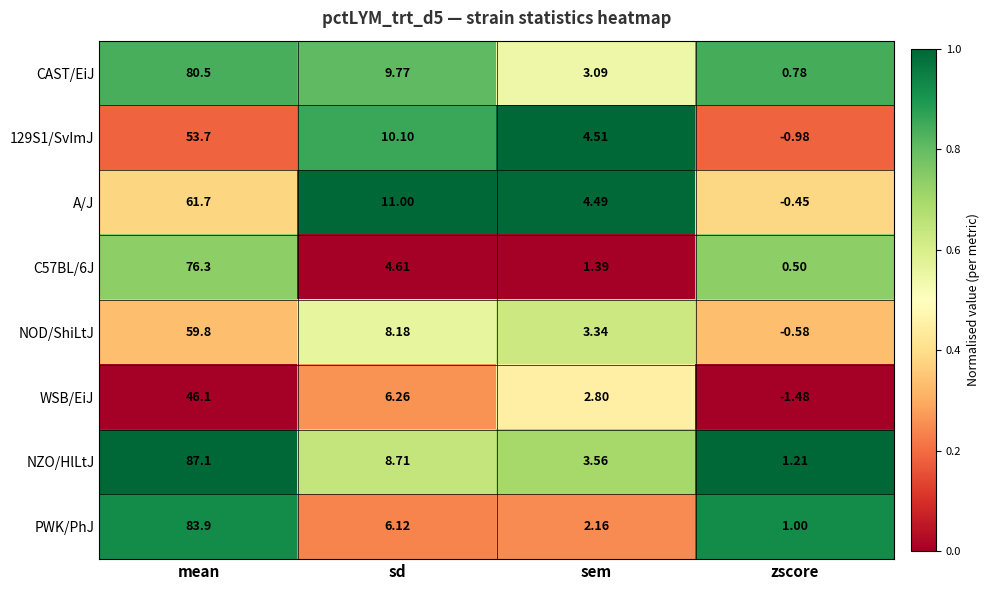

At which category does the chart reach its minimum across all series?

zscore